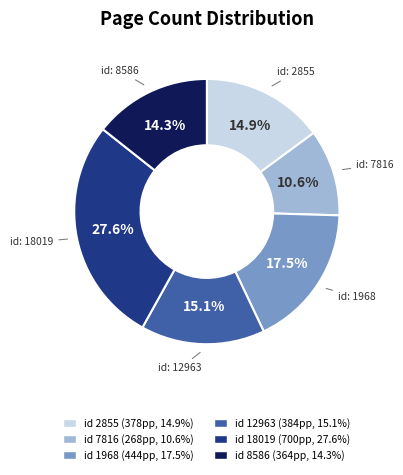

Is there any slice that represents more than half of the pie?

No